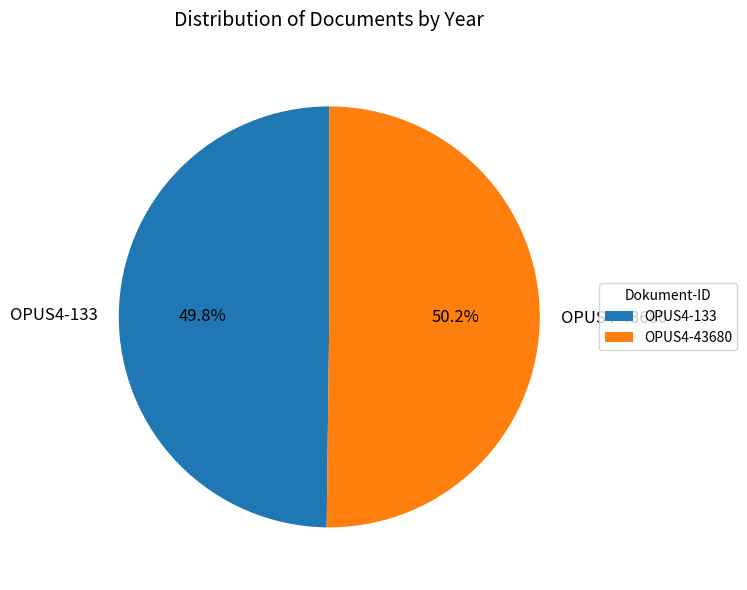

To the nearest percent, what is the average slice percentage?

50%